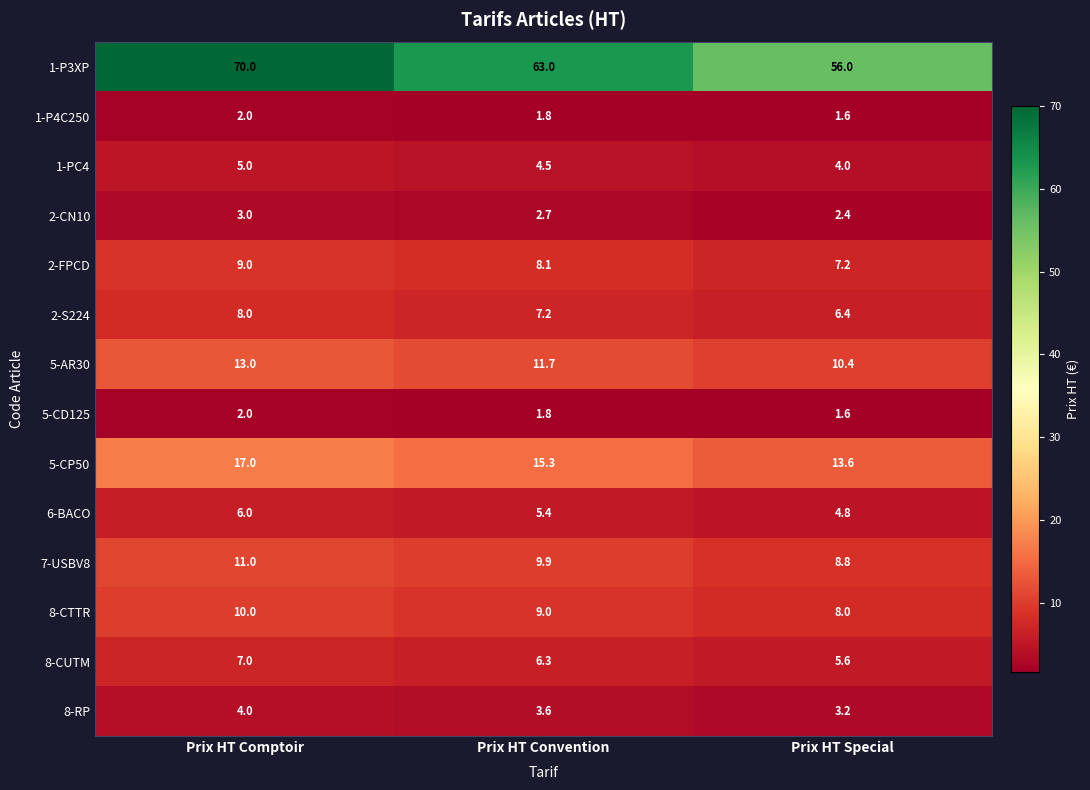

What is the maximum value shown in the chart?

70.0